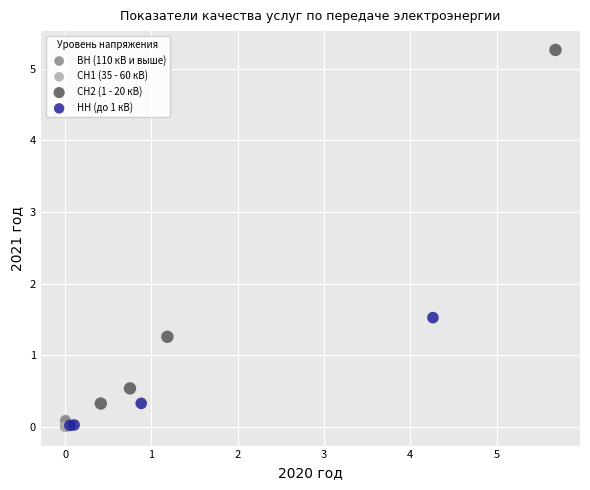

Which series has the widest spread of Y values?

СН2 (1 - 20 кВ)